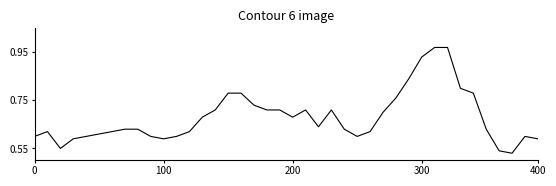

How many lines are shown in the chart?

1